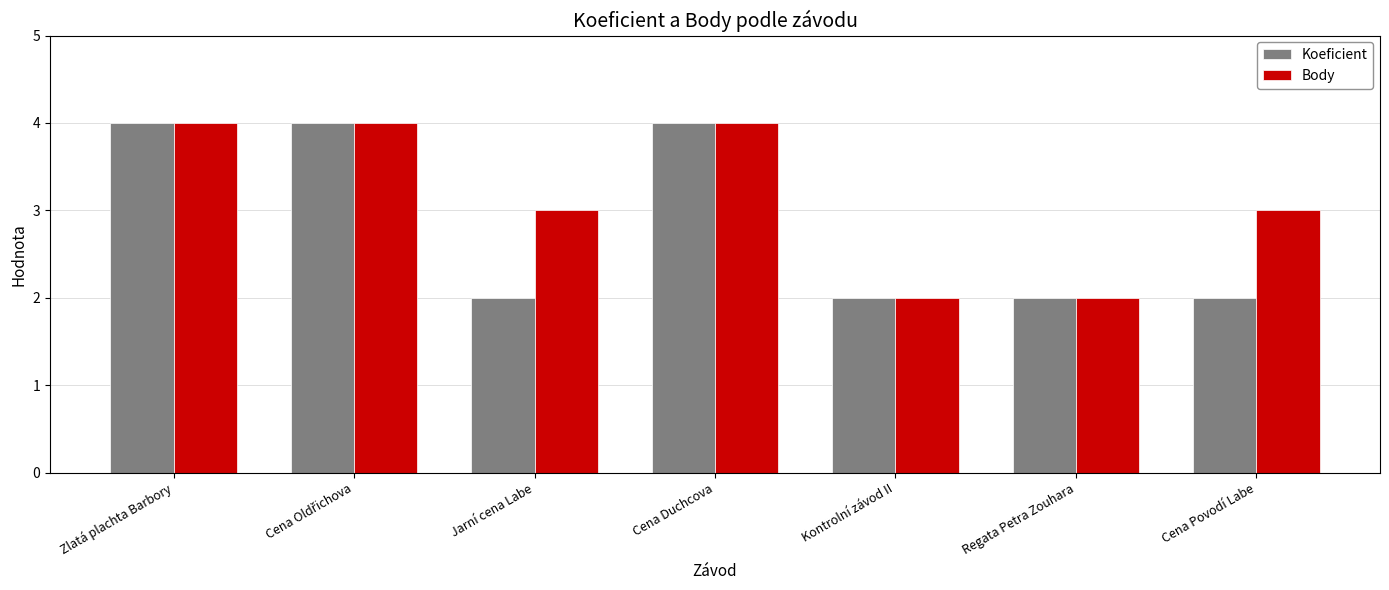

The value of Koeficient at Jarní cena Labe is 1. True or false?

False